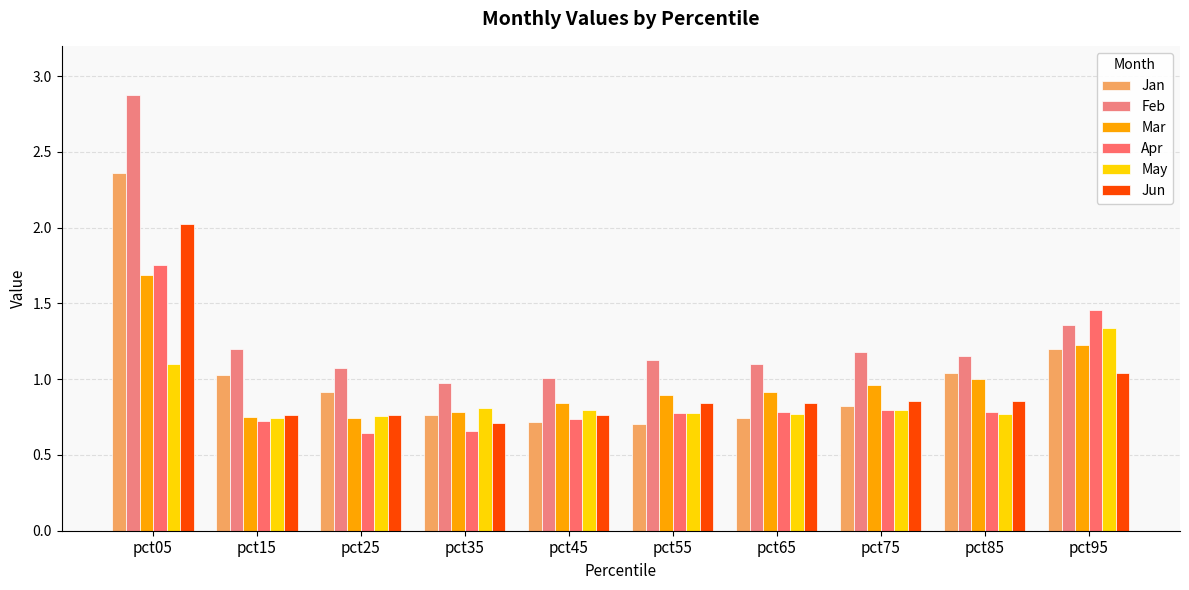

At which category is the sum across all series the highest?

pct05